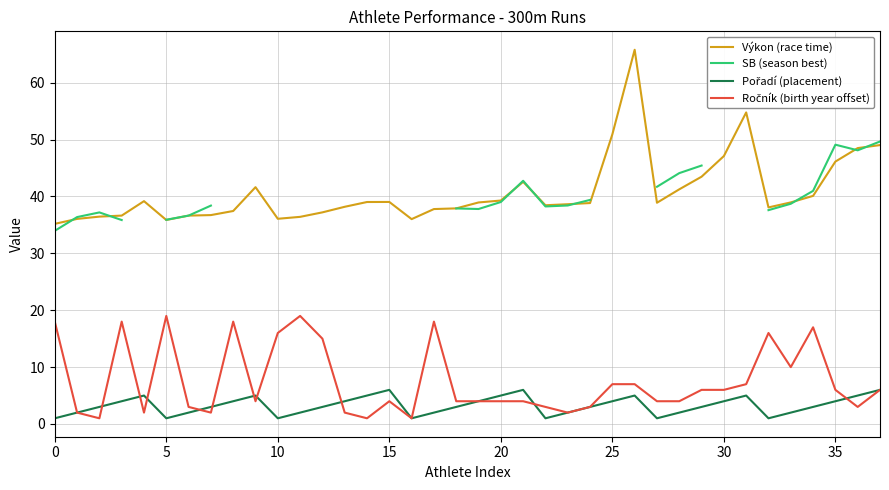

Which series has the widest spread of values?

Výkon (race time)